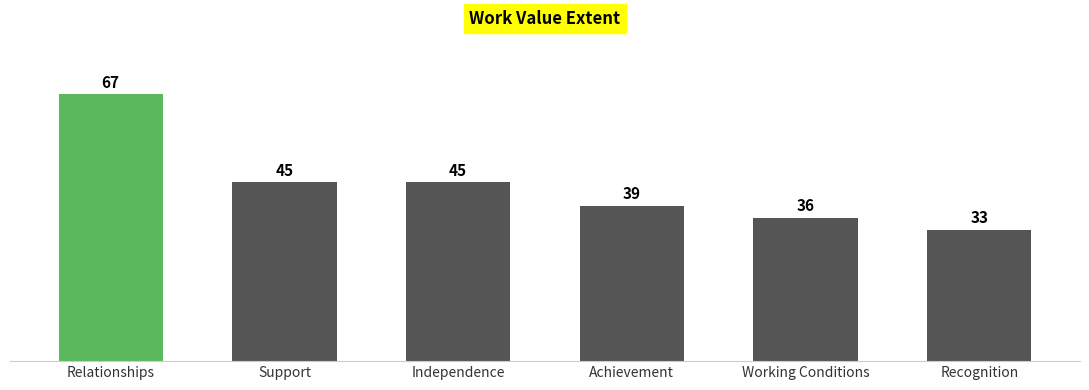

How many values are below 45?

3